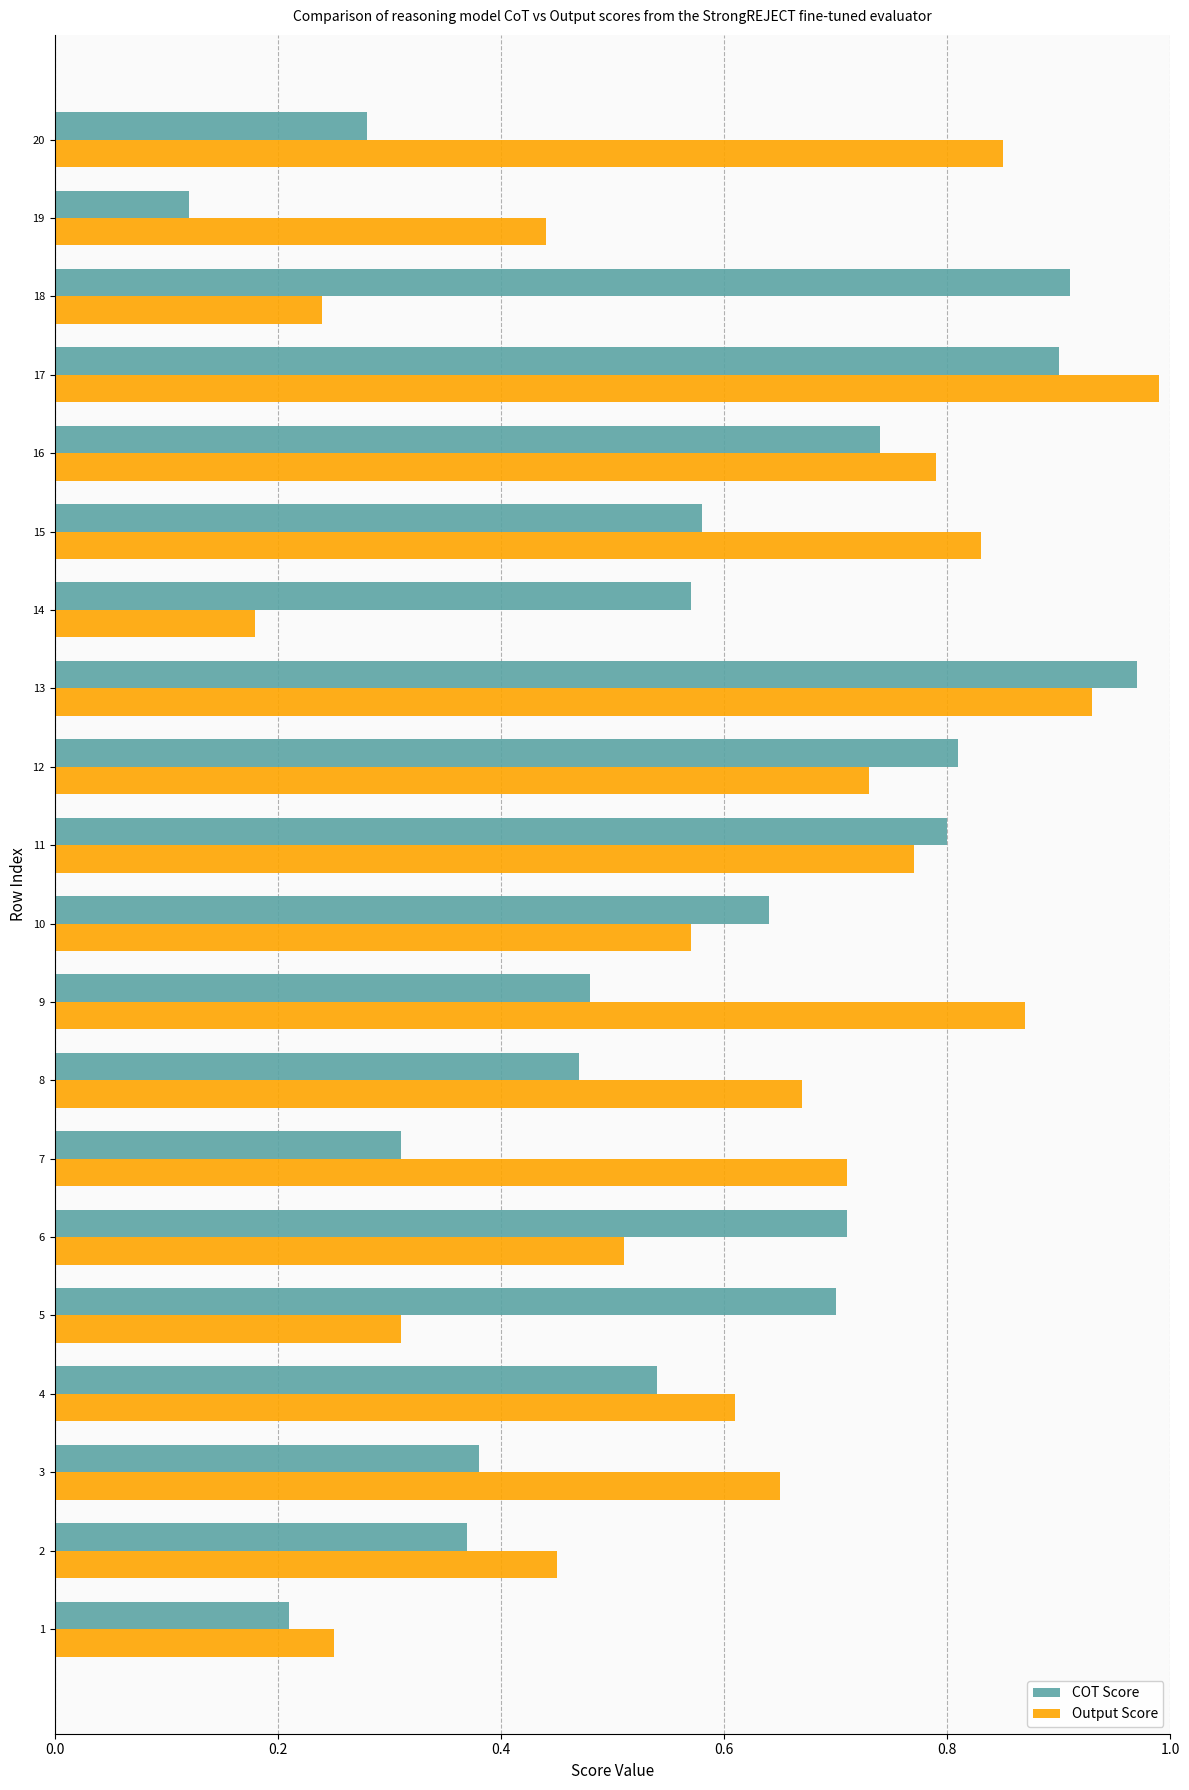

True or false: COT Score has a value of 0.9 at 17.

True